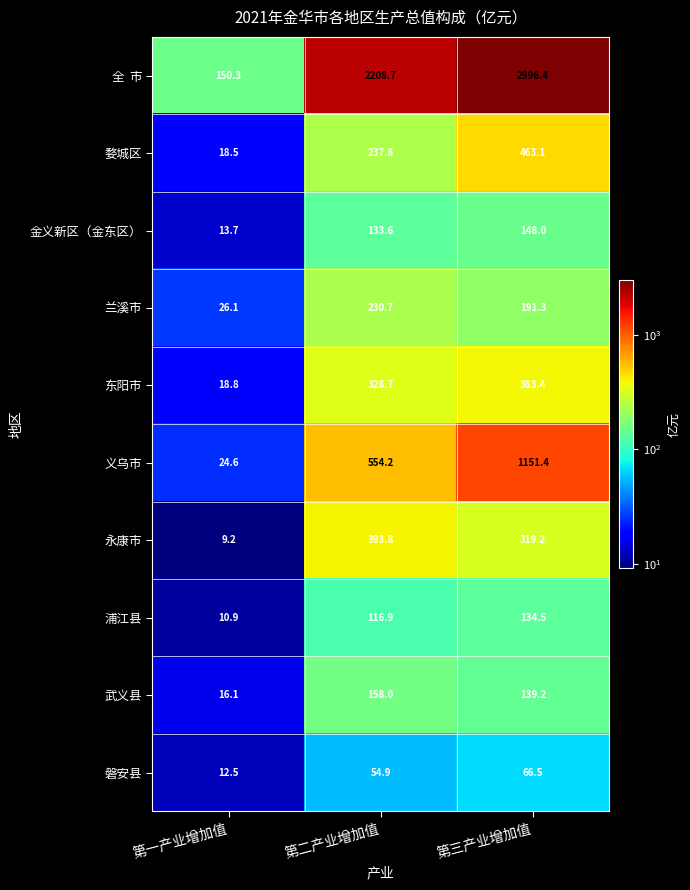

What is the difference between the second highest and minimum values in the 浦江县 series?

106.0